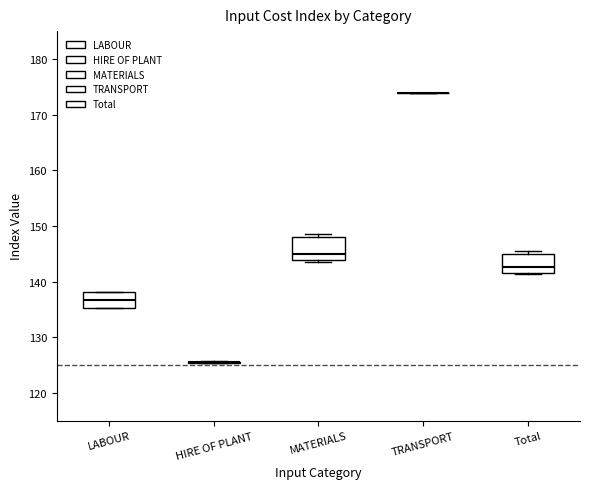

Reading left to right, read every box against the y-axis: the position of its median line, the range the box covers, and the ends of its whiskers. The values are not printed on the chart, so give them approximately, as read against the axis.

LABOUR: median 137, box 135 to 138, whiskers 135 to 138
HIRE OF PLANT: box collapsed to a line at 126, whiskers 125 to 126
MATERIALS: median 145, box 144 to 148, whiskers 144 to 149
TRANSPORT: box collapsed to a line at 174, whiskers 174 to 174
Total: median 143, box 142 to 145, whiskers 141 to 146